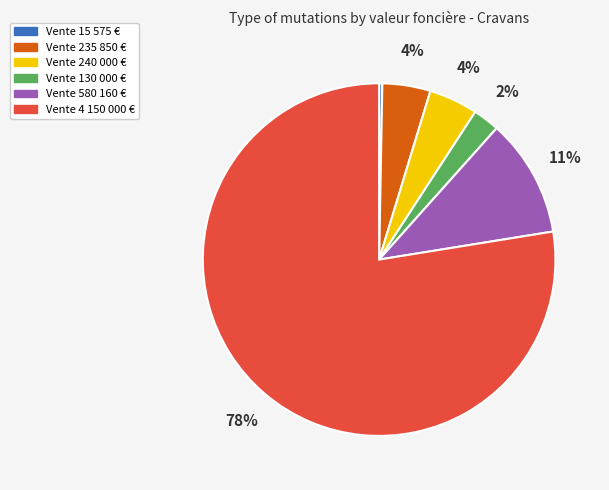

To the nearest percent, what is the average slice percentage?

17%